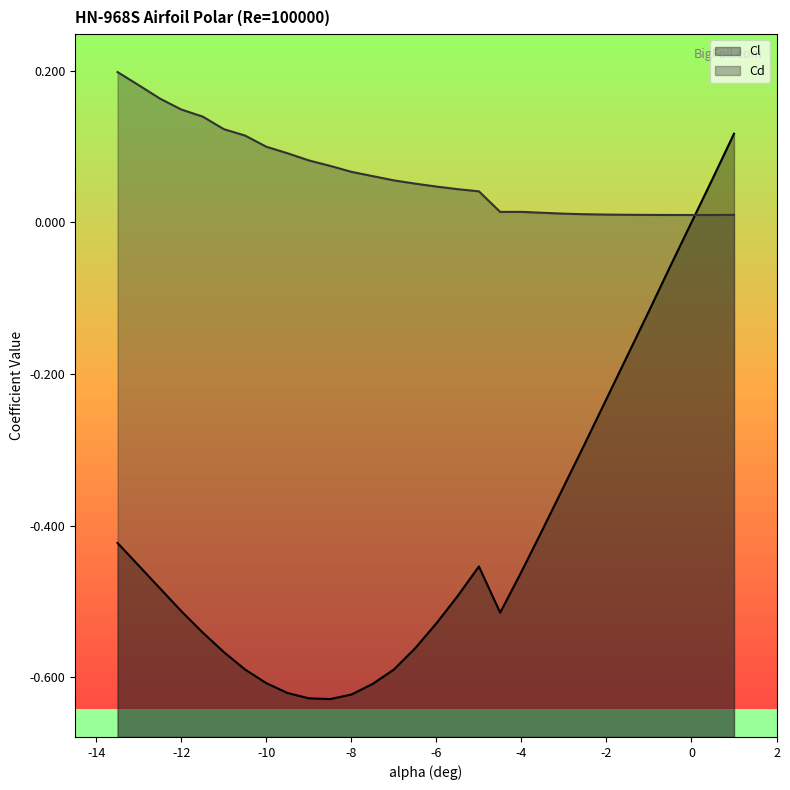

What is the value of the Cl point at the 20th from the left?

-0.5